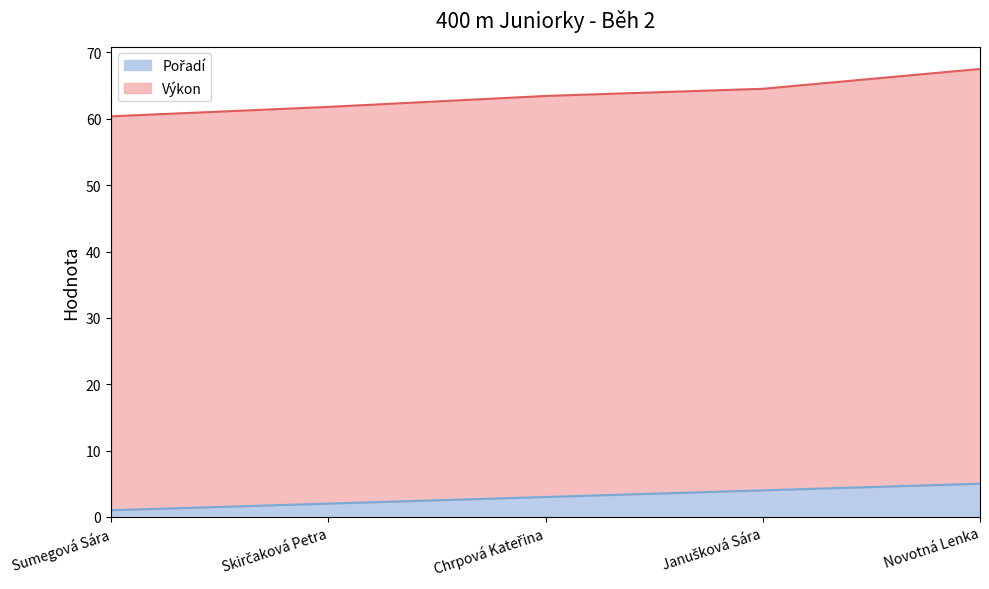

At which category is the sum across all series the highest?

Novotná Lenka